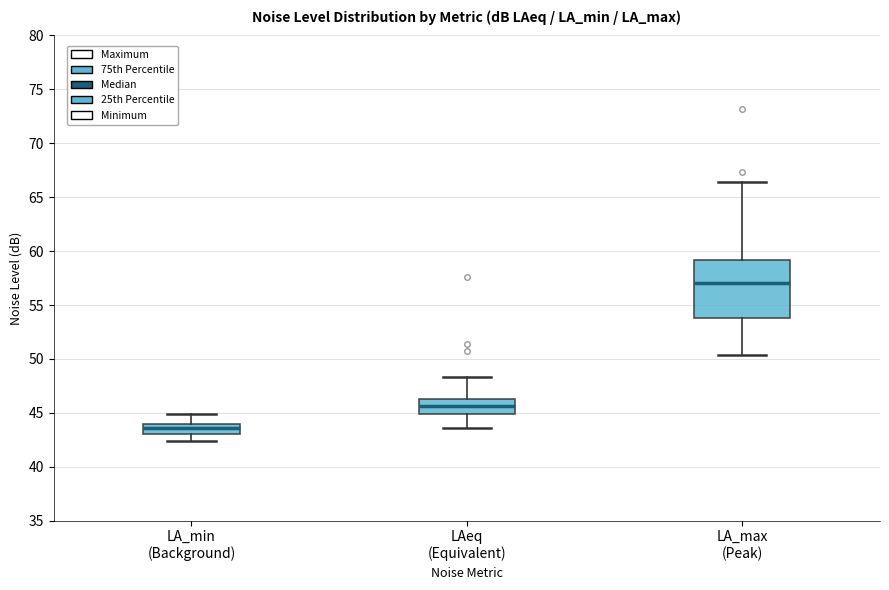

Reading left to right, transcribe this box plot: for each box, give where its median line is, the range the box spans, and where its two whiskers end, as read against the y-axis. The values are not printed on the chart, so give them approximately, as read against the axis.

LA_min (Background): median 43.5, box 43.0 to 44.0, whiskers 42.5 to 45.0
LAeq (Equivalent): median 45.5, box 45.0 to 46.5, whiskers 43.5 to 48.5
LA_max (Peak): median 57.0, box 54.0 to 59.0, whiskers 50.5 to 66.5